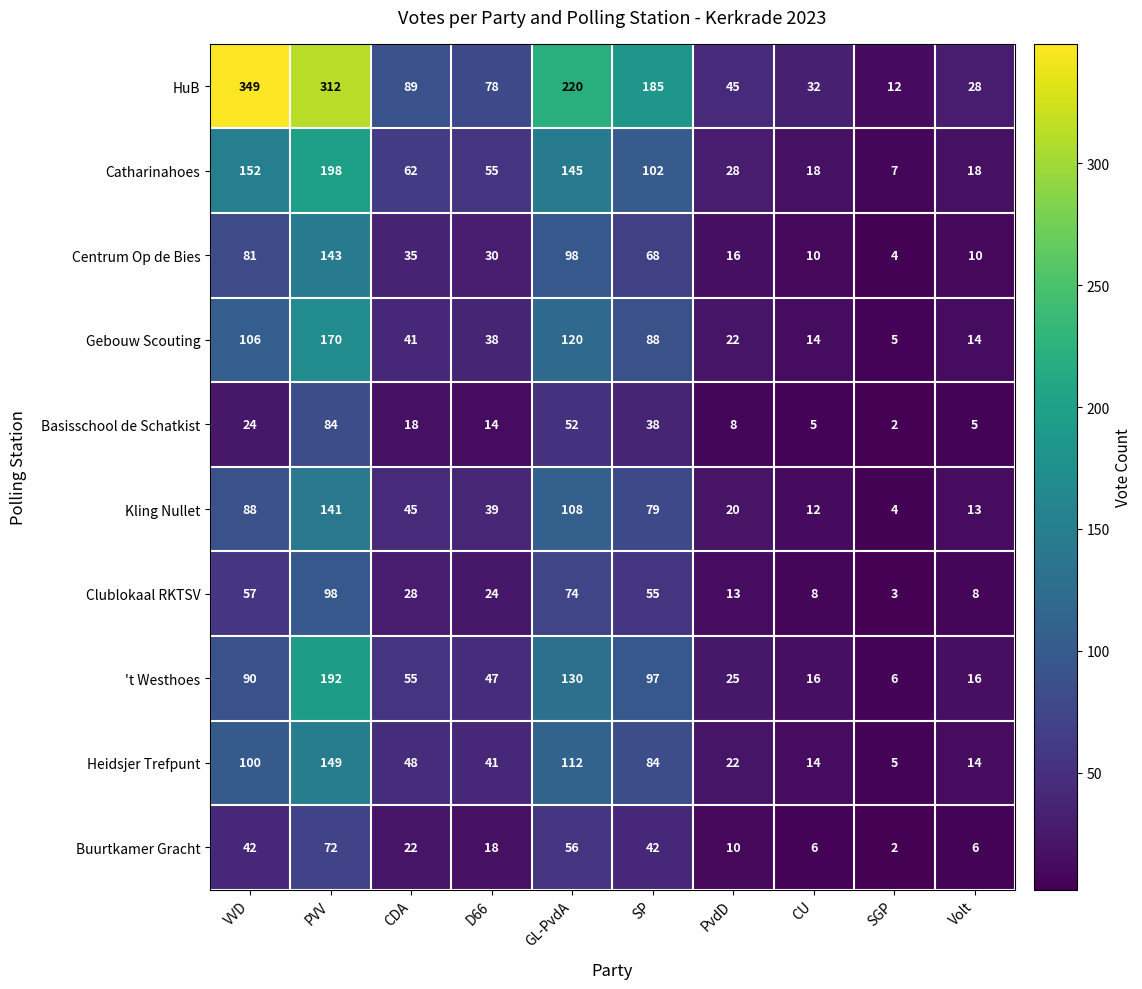

What is the sum of all Heidsjer Trefpunt values?

589